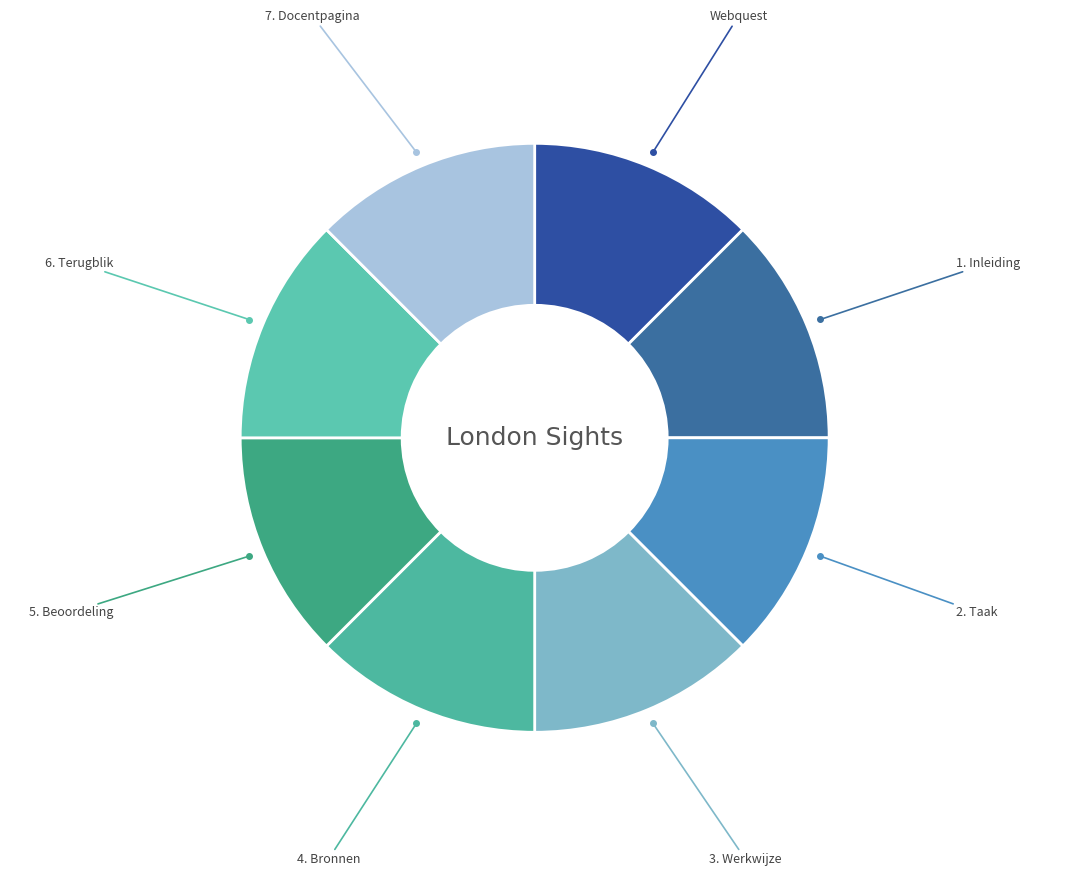

Do 6. Terugblik and 2. Taak together represent more than half of the pie?

No